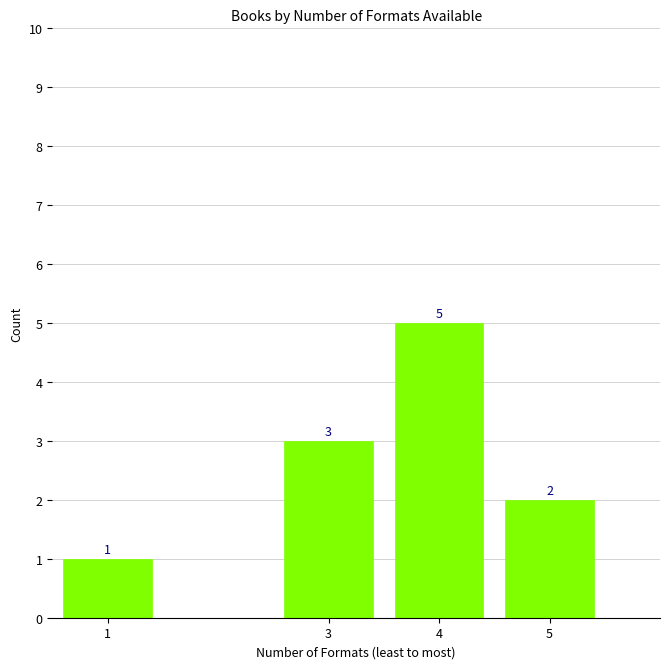

Reading left to right, transcribe all the data shown in this chart.

1	3	5	2